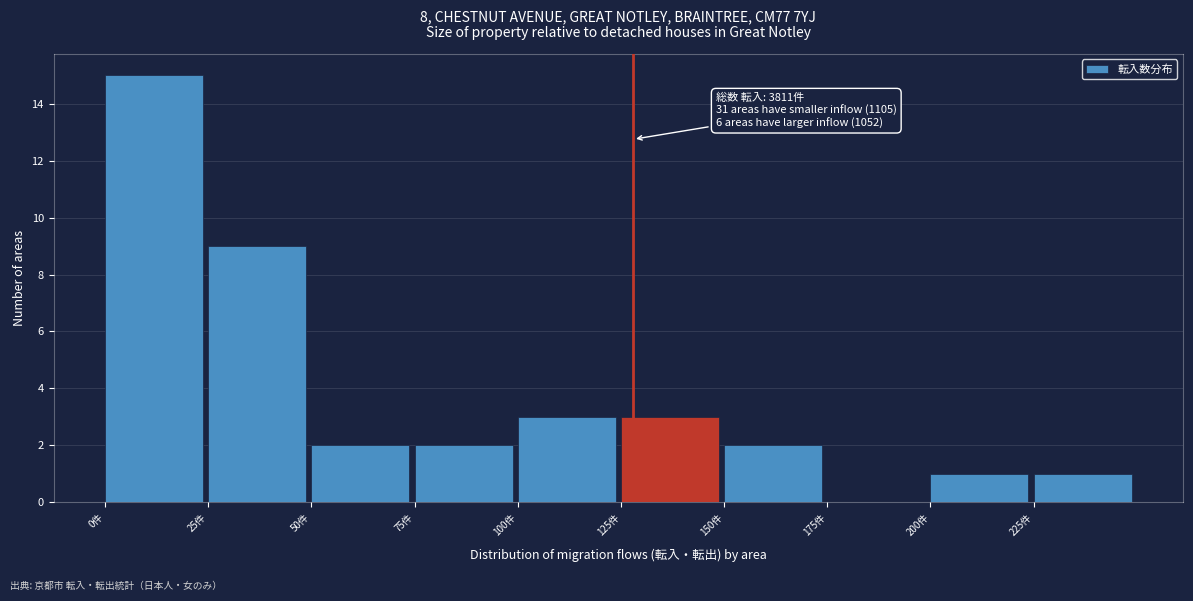

Over which range of the x-axis is the bar tallest?

0 to 25